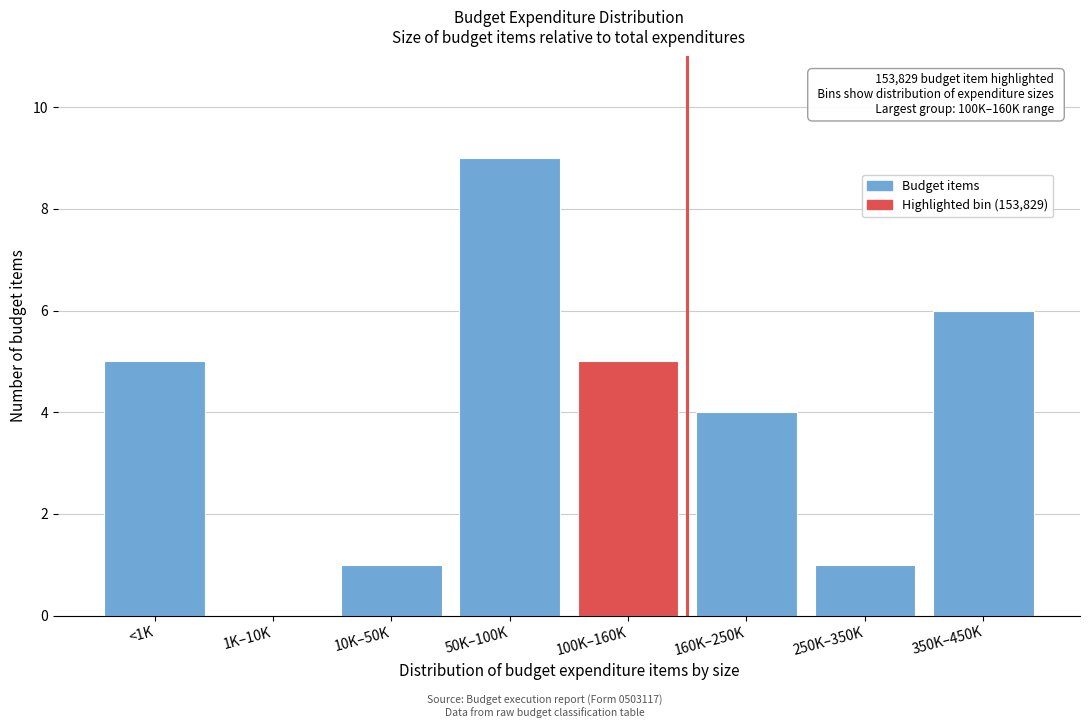

Reading left to right, extract all data points from this chart.

<1K=5	1K–10K=0	10K–50K=1	50K–100K=9	100K–160K=5	160K–250K=4	250K–350K=1	350K–450K=6